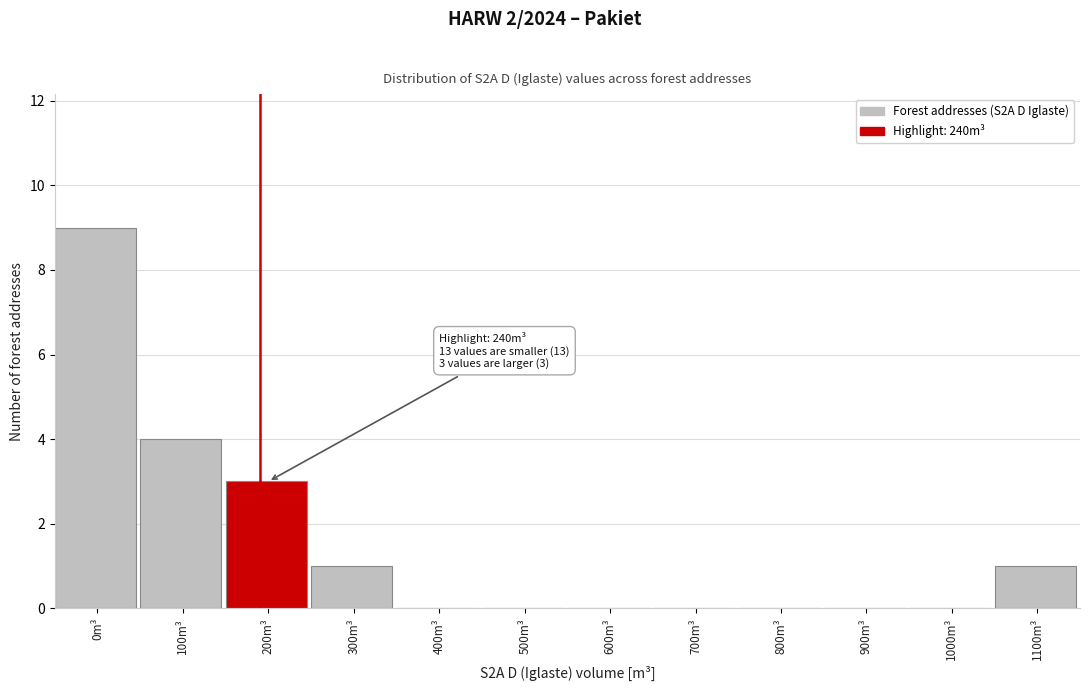

Reading left to right, transcribe all the data shown in this chart.

0m³=9	100m³=4	200m³=3	300m³=1	400m³=0	500m³=0	600m³=0	700m³=0	800m³=0	900m³=0	1000m³=0	1100m³=1